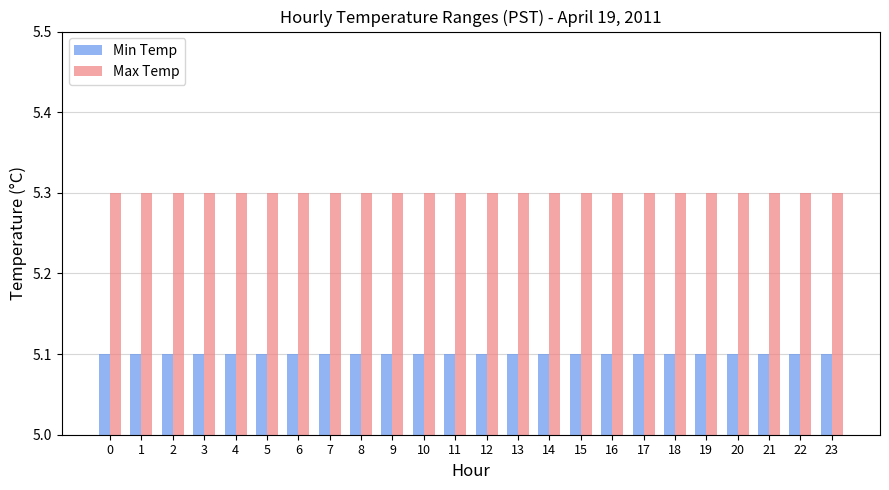

List the series in order of their overall mean, highest first.

Max Temp, Min Temp